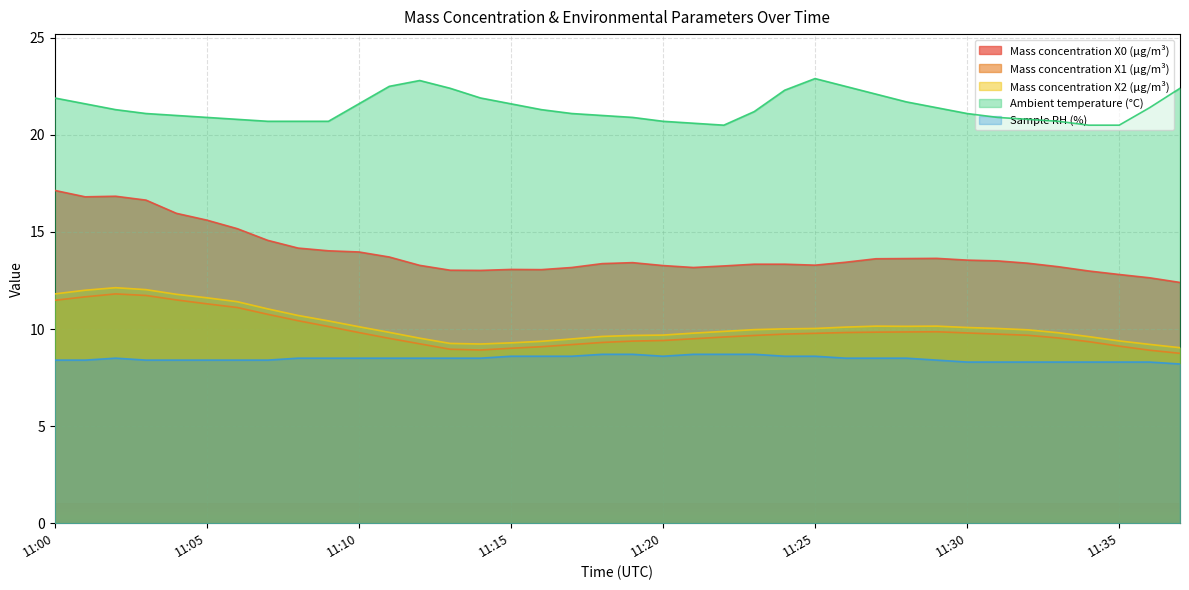

What is the maximum value shown in the chart?

22.9